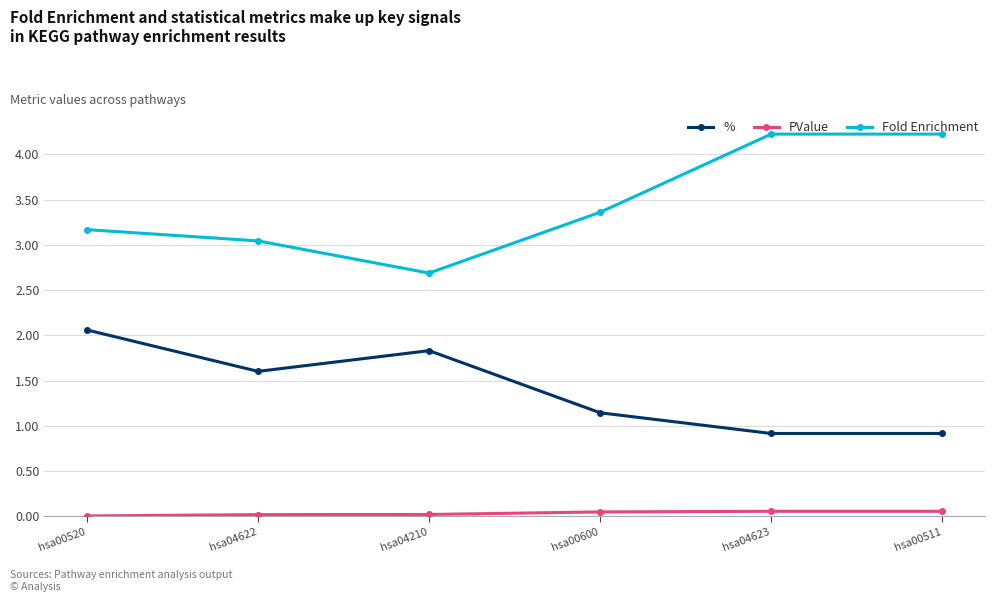

How many interior local valleys does the Fold Enrichment series have?

1